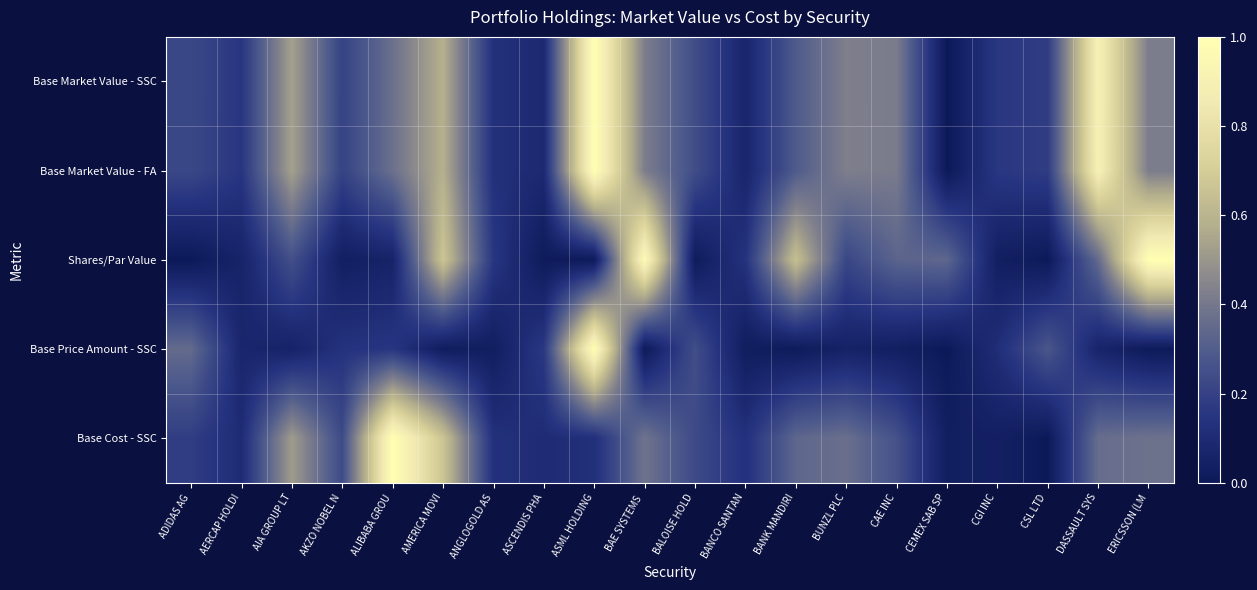

Reading left to right, what are all the values shown in this chart?

Base Market Value - SSC: ADIDAS AG=0.2	AERCAP HOLDI=0.2	AIA GROUP LT=0.5	AKZO NOBEL N=0.2	ALIBABA GROU=0.4	AMERICA MOVI=0.6	ANGLOGOLD AS=0.1	ASCENDIS PHA=0.1	ASML HOLDING=1.0	BAE SYSTEMS =0.4	BALOISE HOLD=0.2	BANCO SANTAN=0.1	BANK MANDIRI=0.3	BUNZL PLC=0.4	CAE INC=0.4	CEMEX SAB SP=0.0	CGI INC=0.2	CSL LTD=0.2	DASSAULT SYS=0.9	ERICSSON (LM=0.4
Base Market Value - FA: ADIDAS AG=0.2	AERCAP HOLDI=0.2	AIA GROUP LT=0.5	AKZO NOBEL N=0.2	ALIBABA GROU=0.4	AMERICA MOVI=0.6	ANGLOGOLD AS=0.1	ASCENDIS PHA=0.1	ASML HOLDING=1.0	BAE SYSTEMS =0.4	BALOISE HOLD=0.2	BANCO SANTAN=0.1	BANK MANDIRI=0.3	BUNZL PLC=0.4	CAE INC=0.4	CEMEX SAB SP=0.0	CGI INC=0.2	CSL LTD=0.2	DASSAULT SYS=0.9	ERICSSON (LM=0.4
Shares/Par Value: ADIDAS AG=0.0	AERCAP HOLDI=0.1	AIA GROUP LT=0.3	AKZO NOBEL N=0.0	ALIBABA GROU=0.1	AMERICA MOVI=0.7	ANGLOGOLD AS=0.2	ASCENDIS PHA=0.0	ASML HOLDING=0.0	BAE SYSTEMS =1.0	BALOISE HOLD=0.0	BANCO SANTAN=0.1	BANK MANDIRI=0.6	BUNZL PLC=0.2	CAE INC=0.3	CEMEX SAB SP=0.3	CGI INC=0.0	CSL LTD=0.0	DASSAULT SYS=0.4	ERICSSON (LM=1.0
Base Price Amount - SSC: ADIDAS AG=0.4	AERCAP HOLDI=0.1	AIA GROUP LT=0.1	AKZO NOBEL N=0.1	ALIBABA GROU=0.2	AMERICA MOVI=0.0	ANGLOGOLD AS=0.0	ASCENDIS PHA=0.2	ASML HOLDING=1.0	BAE SYSTEMS =0.0	BALOISE HOLD=0.2	BANCO SANTAN=0.0	BANK MANDIRI=0.0	BUNZL PLC=0.1	CAE INC=0.0	CEMEX SAB SP=0.0	CGI INC=0.1	CSL LTD=0.3	DASSAULT SYS=0.1	ERICSSON (LM=0.0
Base Cost - SSC: ADIDAS AG=0.2	AERCAP HOLDI=0.1	AIA GROUP LT=0.5	AKZO NOBEL N=0.2	ALIBABA GROU=1.0	AMERICA MOVI=0.7	ANGLOGOLD AS=0.1	ASCENDIS PHA=0.1	ASML HOLDING=0.1	BAE SYSTEMS =0.4	BALOISE HOLD=0.2	BANCO SANTAN=0.1	BANK MANDIRI=0.3	BUNZL PLC=0.4	CAE INC=0.3	CEMEX SAB SP=0.0	CGI INC=0.0	CSL LTD=0.0	DASSAULT SYS=0.4	ERICSSON (LM=0.4